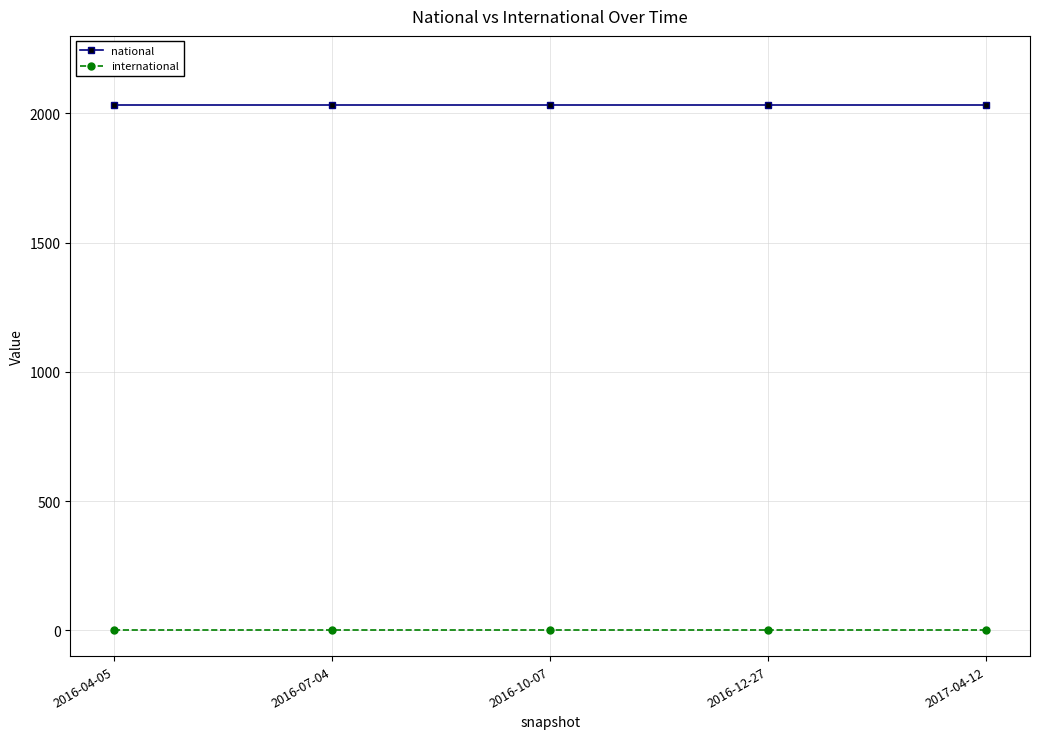

How many lines are shown in the chart?

2